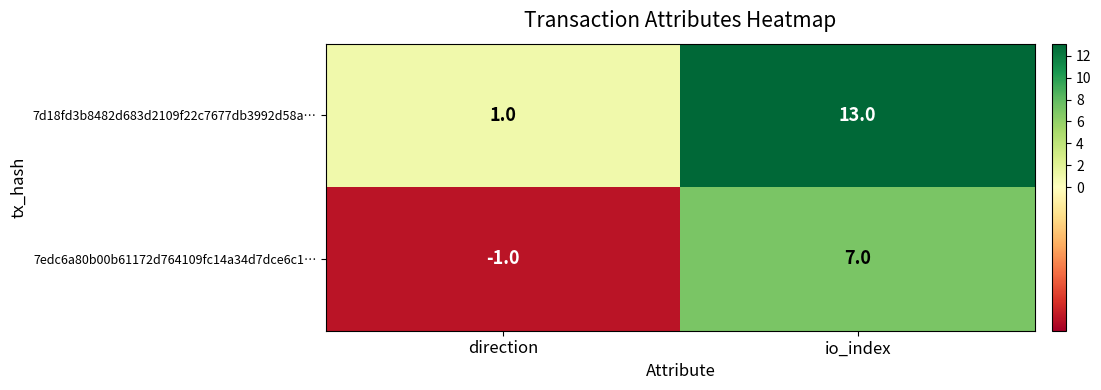

How many categories are shown in the chart?

2